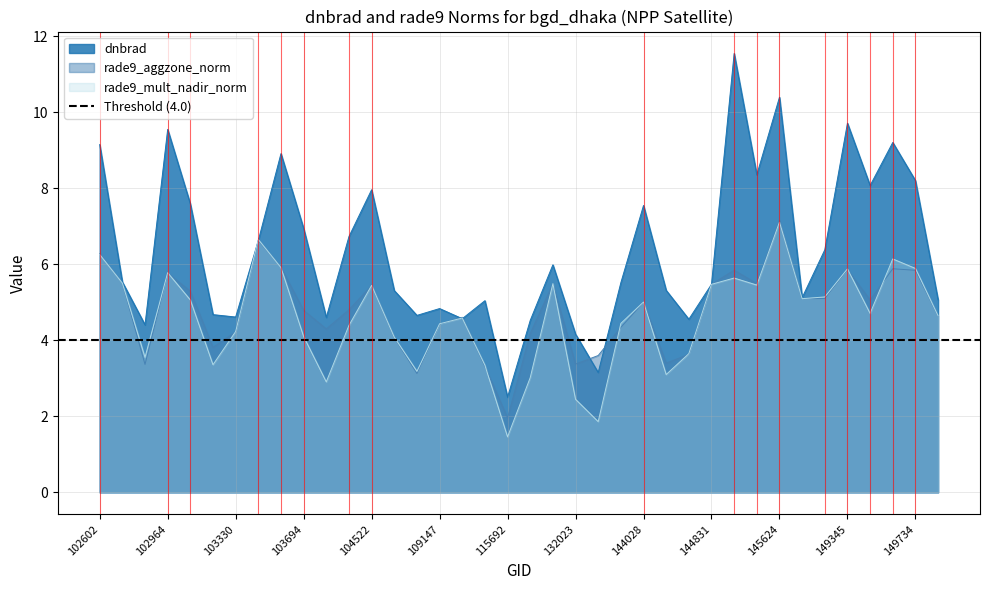

At which category does rade9_aggzone_norm reach its first local peak?

102964